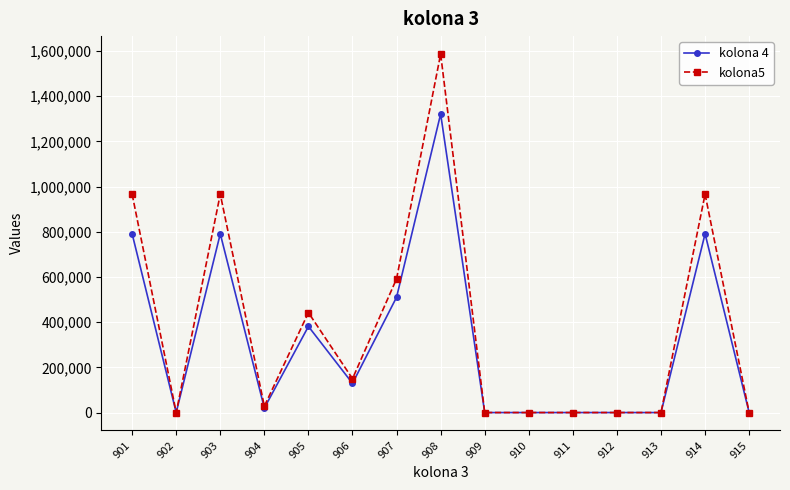

How many data points does each series have?

15